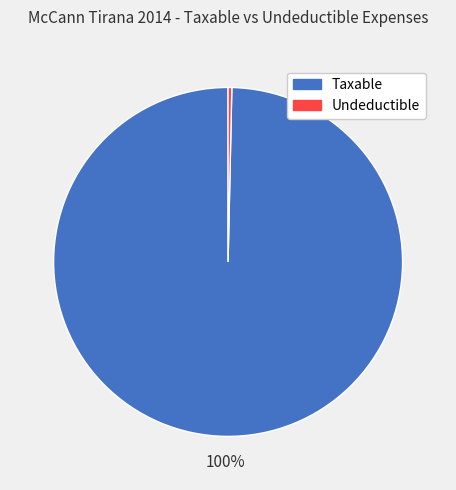

Does any single category account for the majority?

Yes